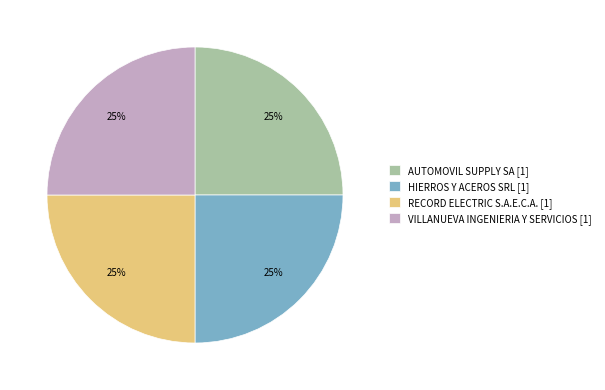

What percentage is the VILLANUEVA INGENIERIA Y SERVICIOS [1] slice, to the nearest percent?

25%